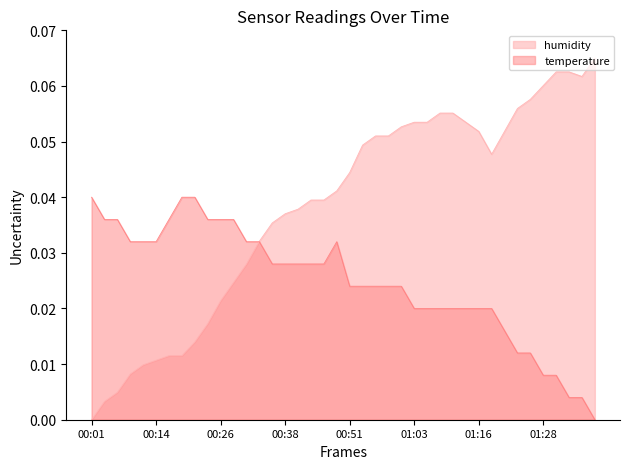

What is the total value across all series at 00:51?

0.1